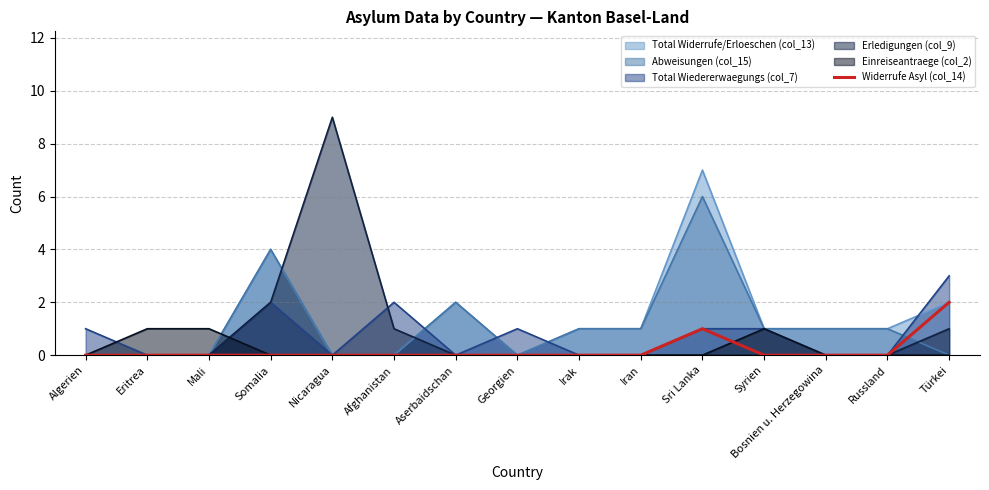

True or false: the data shows 3 at Türkei.

False